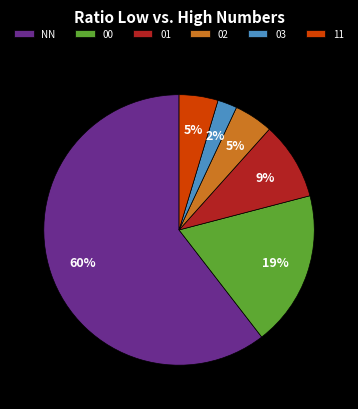

To the nearest percent, what is the combined percentage of 03 and 02?

7%